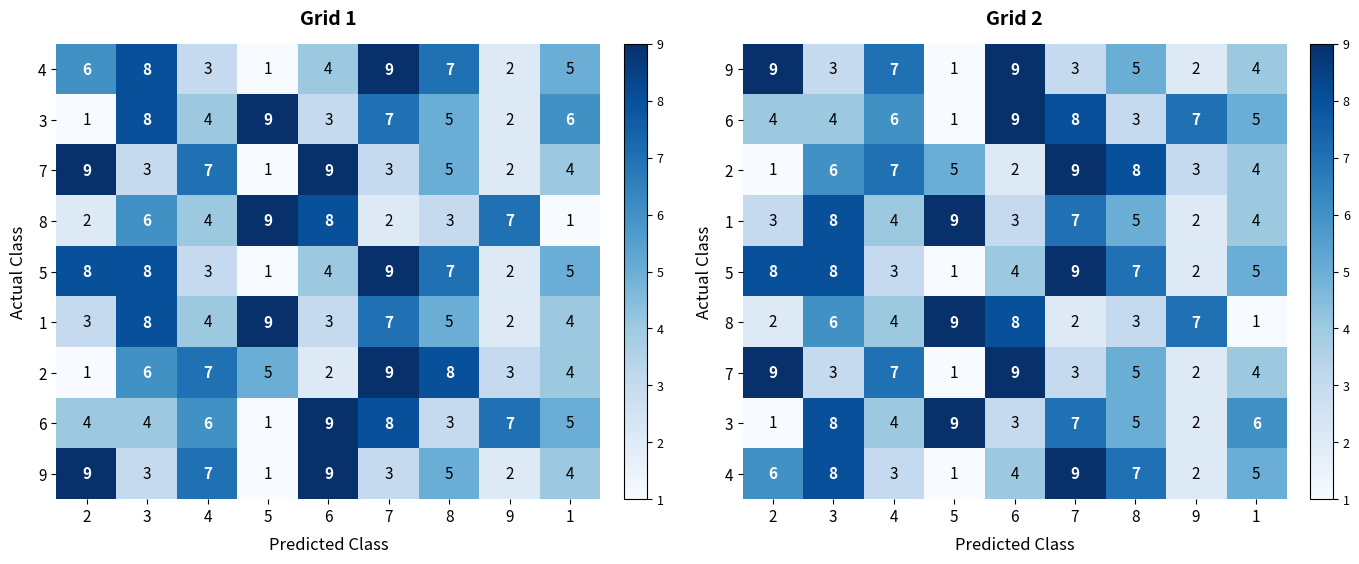

The value of 1 at 6 is 2. True or false?

False